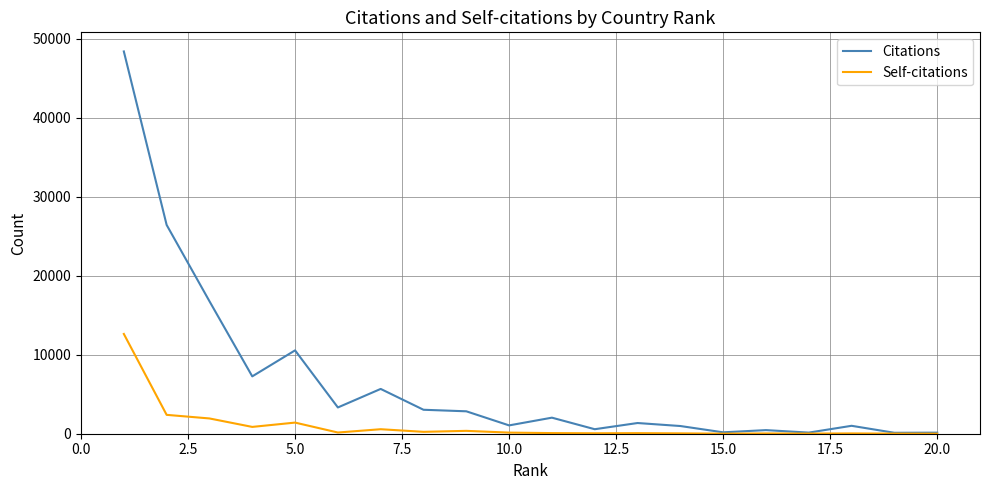

In Self-citations, how many points are higher than both neighbors (excluding endpoints)?

6